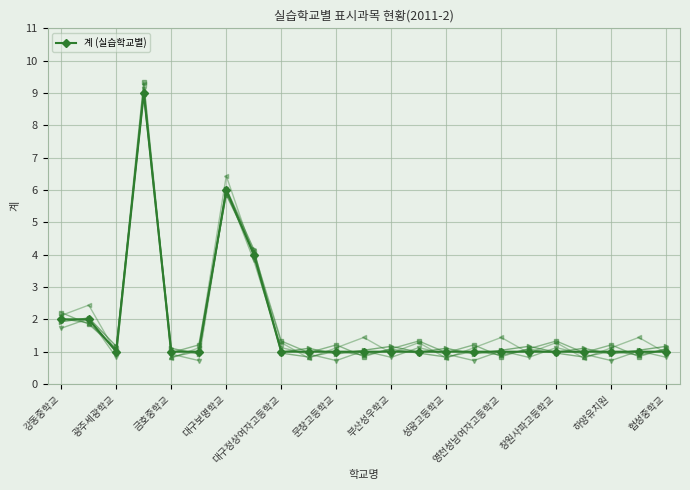

Is it true that the value at 14 is 2?

False